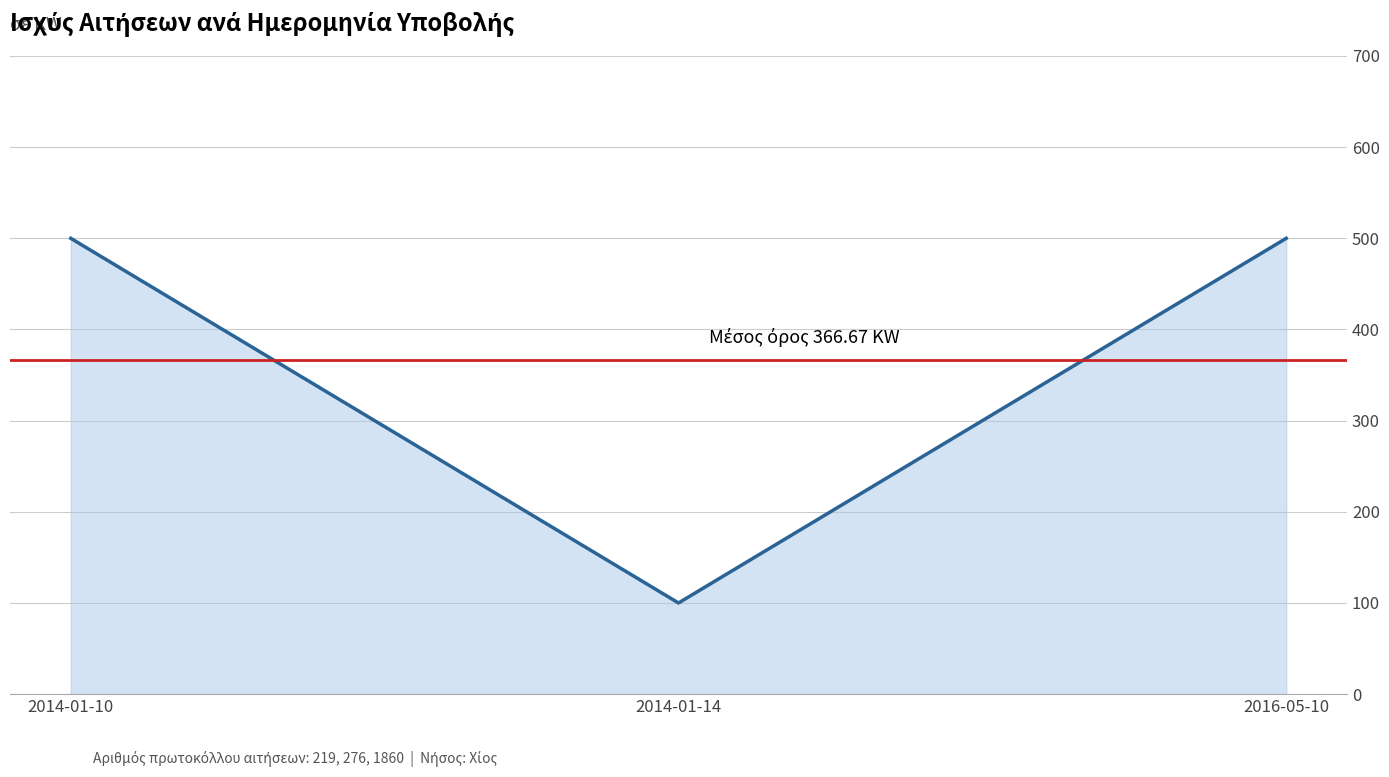

What is the smallest value displayed?

100